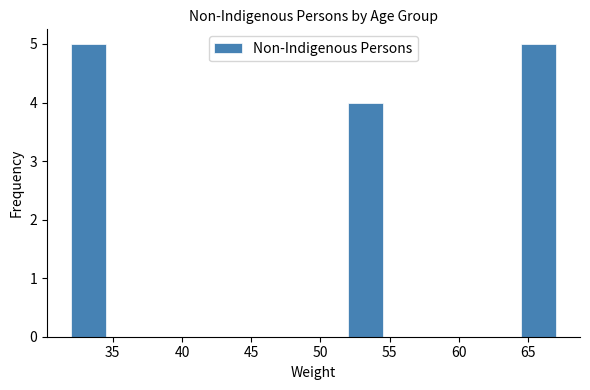

Reading left to right, list every bar in this chart as the range it spans on the x-axis followed by its height. The values are not printed on the chart, so give them approximately, as read against the axis.

32.0 to 34.5: 5
34.5 to 37.0: 0
37.0 to 39.5: 0
39.5 to 42.0: 0
42.0 to 44.5: 0
44.5 to 47.0: 0
47.0 to 49.5: 0
49.5 to 52.0: 0
52.0 to 54.5: 4
54.5 to 57.0: 0
57.0 to 59.5: 0
59.5 to 62.0: 0
62.0 to 64.5: 0
64.5 to 67.0: 5